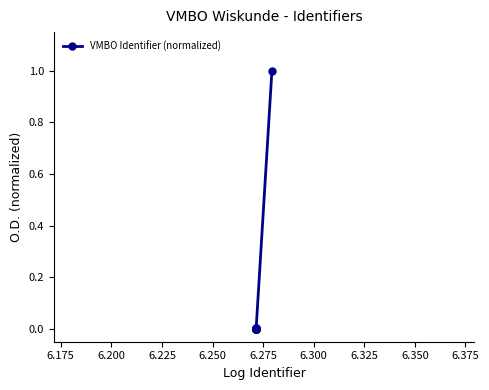

What is the sum of all values?

1.0